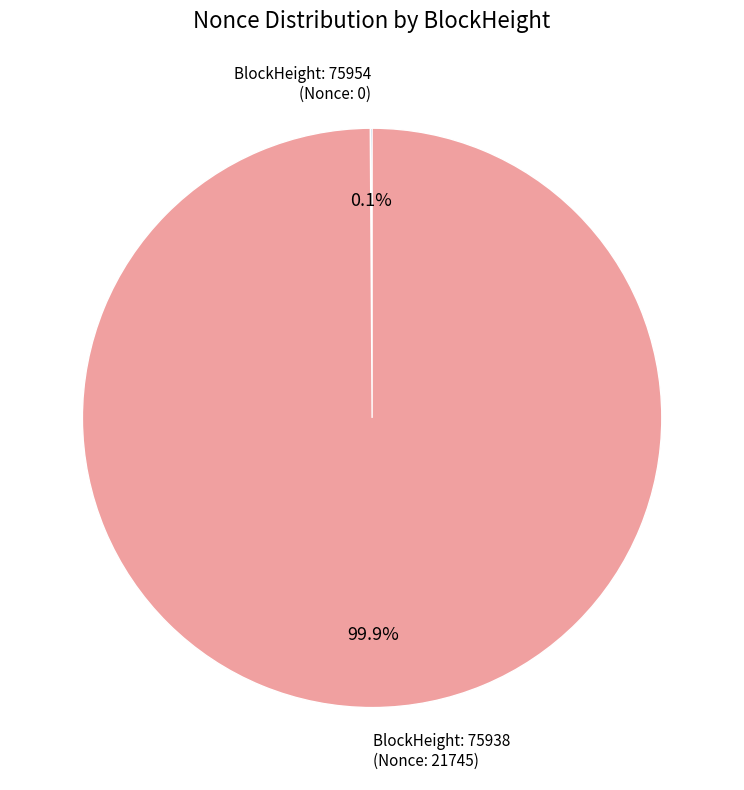

Is there any slice that represents more than half of the pie?

Yes